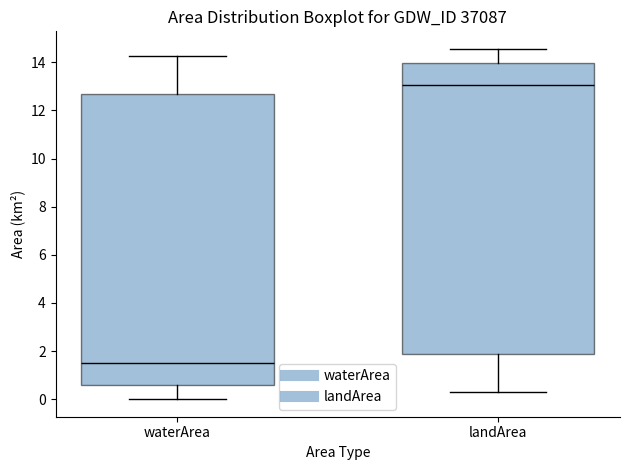

Reading left to right, transcribe this box plot: for each box, give where its median line is, the range the box spans, and where its two whiskers end, as read against the y-axis. The values are not printed on the chart, so give them approximately, as read against the axis.

waterArea: median 1.6, box 0.6 to 12.6, whiskers 0.0 to 14.2
landArea: median 13.0, box 1.8 to 14.0, whiskers 0.2 to 14.6